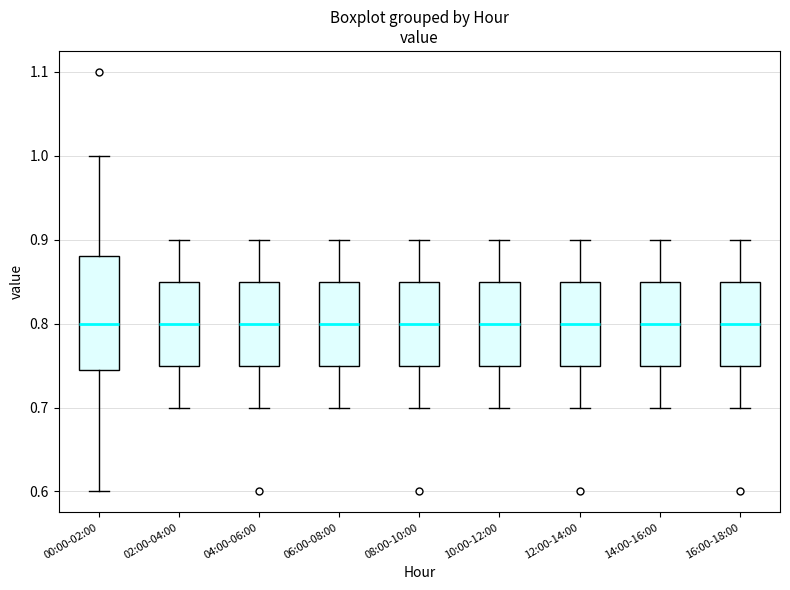

Reading left to right, transcribe this box plot: for each box, give where its median line is, the range the box spans, and where its two whiskers end, as read against the y-axis. The values are not printed on the chart, so give them approximately, as read against the axis.

00:00-02:00: median 0.80, box 0.75 to 0.88, whiskers 0.60 to 1.00
02:00-04:00: median 0.80, box 0.75 to 0.85, whiskers 0.70 to 0.90
04:00-06:00: median 0.80, box 0.75 to 0.85, whiskers 0.70 to 0.90
06:00-08:00: median 0.80, box 0.75 to 0.85, whiskers 0.70 to 0.90
08:00-10:00: median 0.80, box 0.75 to 0.85, whiskers 0.70 to 0.90
10:00-12:00: median 0.80, box 0.75 to 0.85, whiskers 0.70 to 0.90
12:00-14:00: median 0.80, box 0.75 to 0.85, whiskers 0.70 to 0.90
14:00-16:00: median 0.80, box 0.75 to 0.85, whiskers 0.70 to 0.90
16:00-18:00: median 0.80, box 0.75 to 0.85, whiskers 0.70 to 0.90